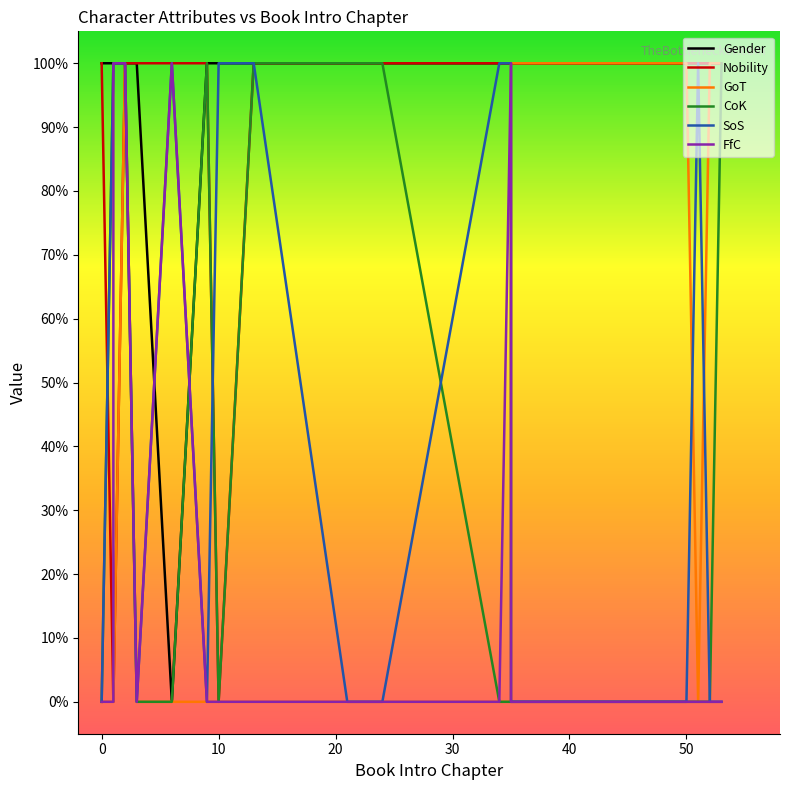

At how many categories does at least one series exceed 0?

19